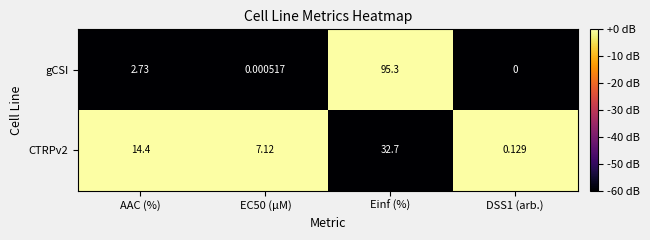

At which category is the sum across all series the highest?

Einf (%)